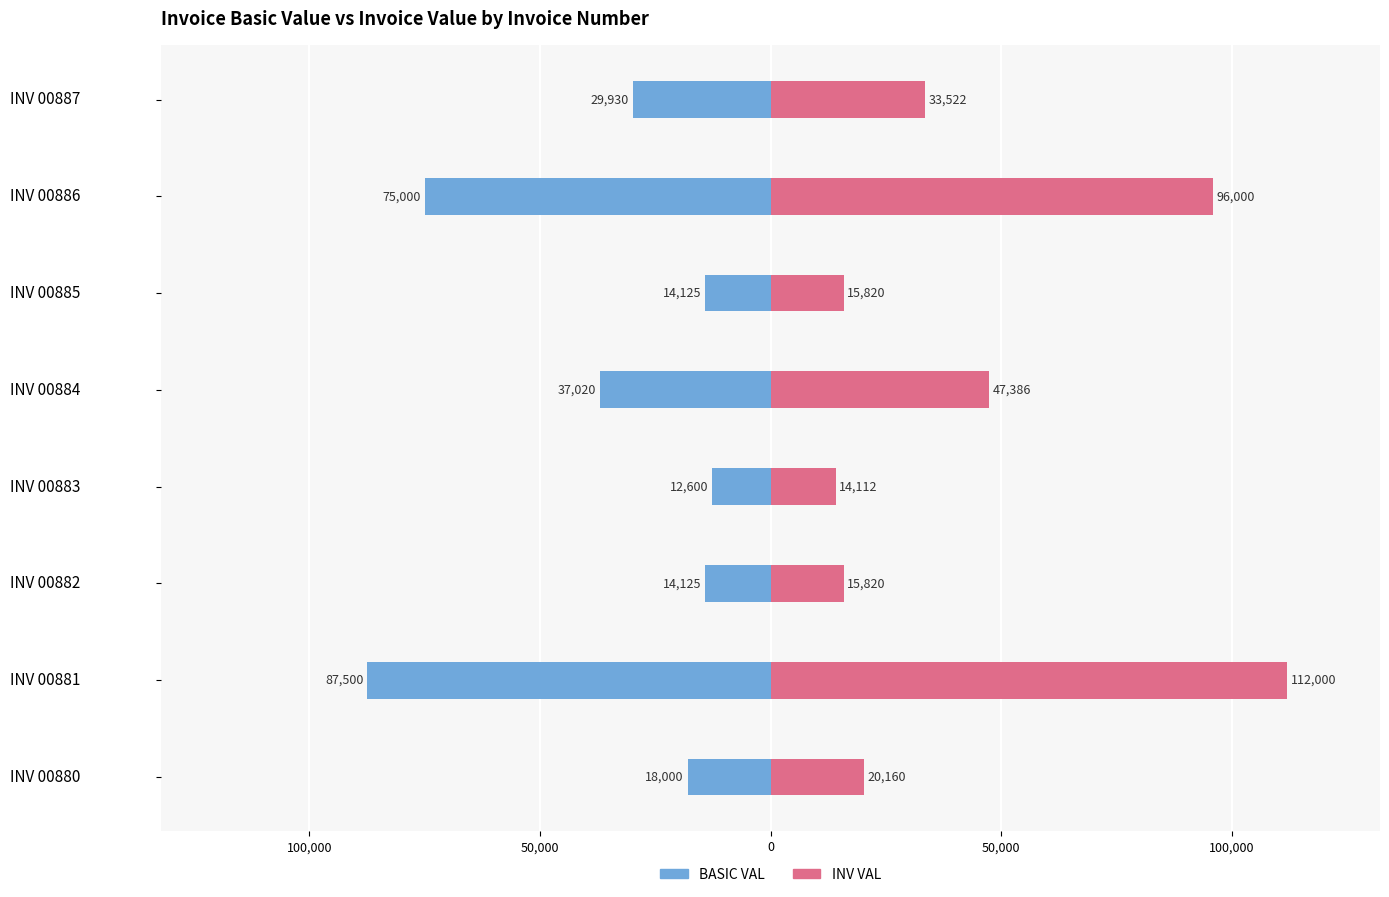

List the series in order of their overall mean, lowest first.

BASIC VAL, INV VAL